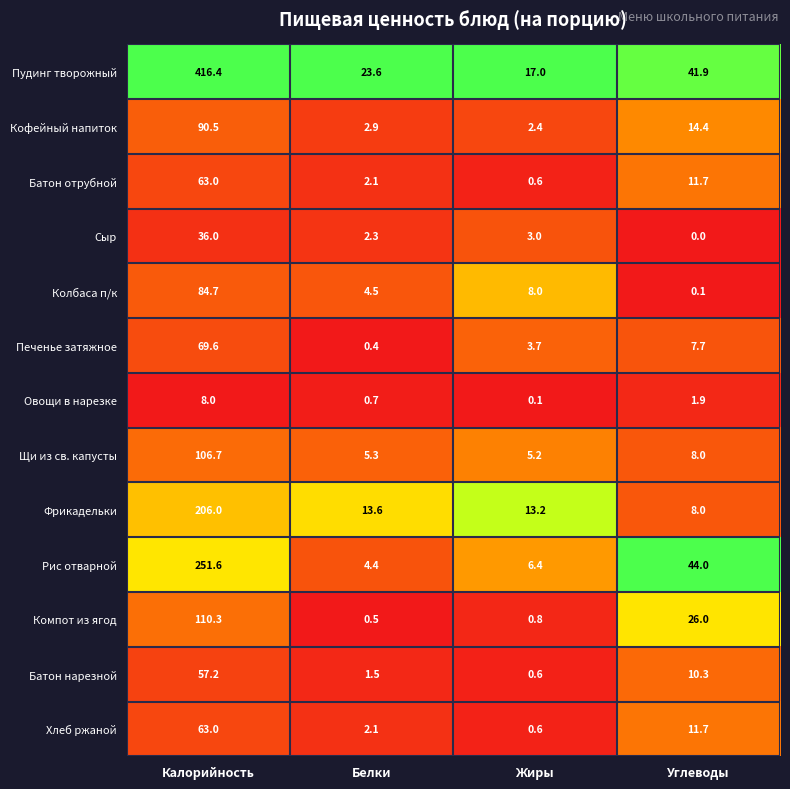

Where does the Пудинг творожный series first go above 41?

Калорийность